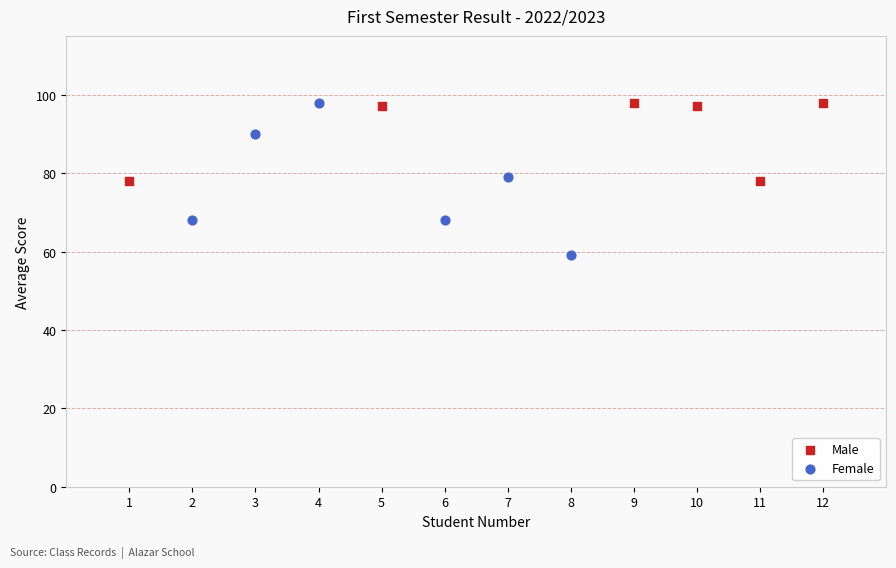

Which series has the largest Y range (max minus min)?

Female